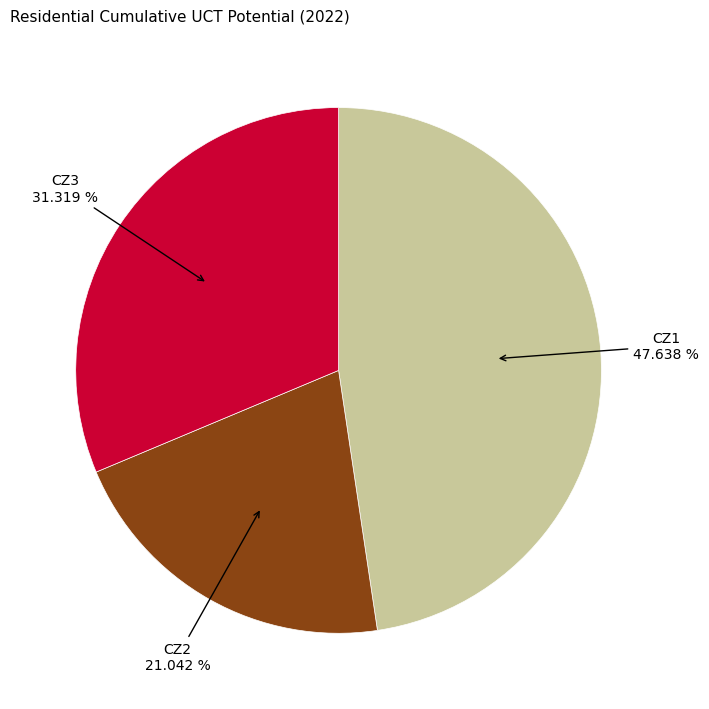

Does any single category account for the majority?

No